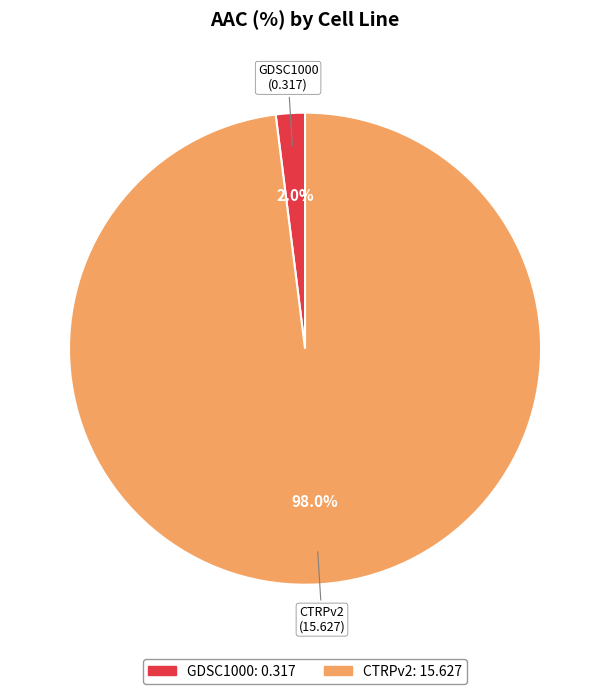

Which slice is the smallest?

GDSC1000